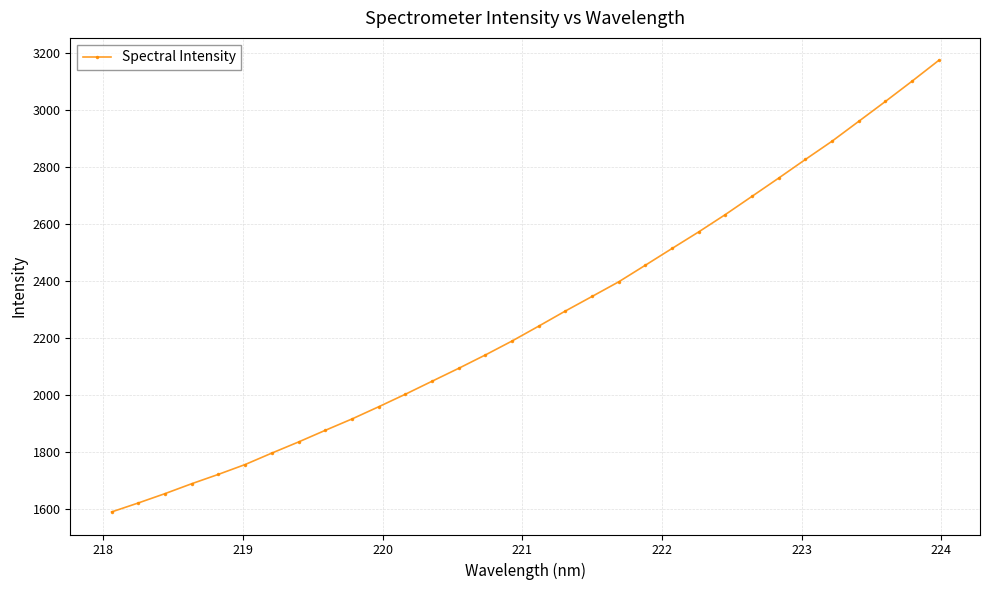

What is the difference between the maximum and minimum values?

1586.4